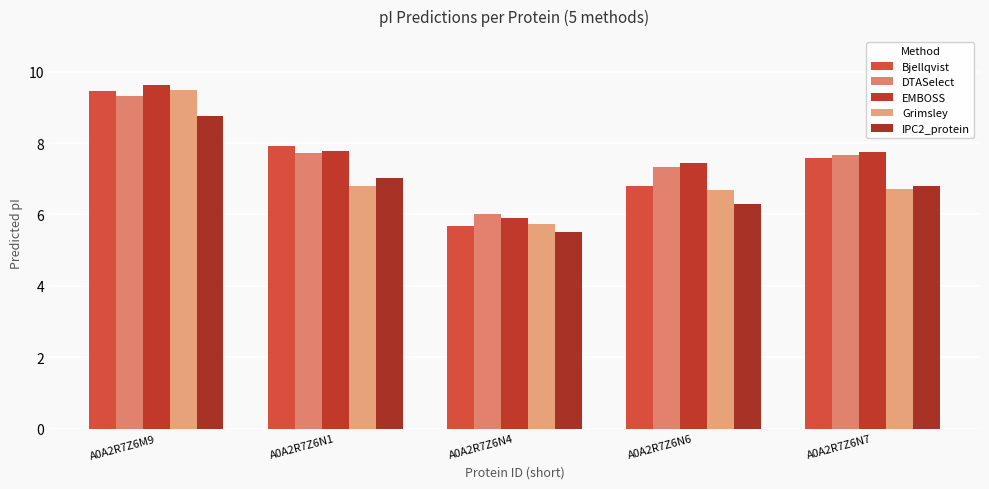

Is the value of IPC2_protein at A0A2R7Z6M9 greater than the value of Grimsley at A0A2R7Z6N7?

Yes